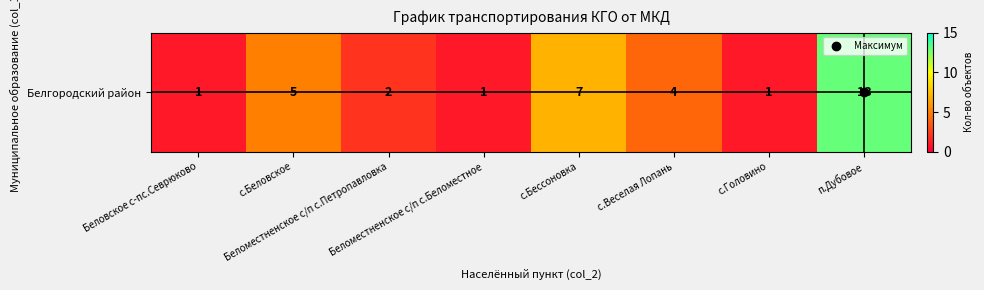

List the labels in order of value, largest first.

п.Дубовое, с.Бессоновка, с.Беловское, с.Веселая Лопань, Беломестненское с/п с.Петропавловка, Беловское с-пс.Севрюково, Беломестненское с/п с.Беломестное, с.Головино